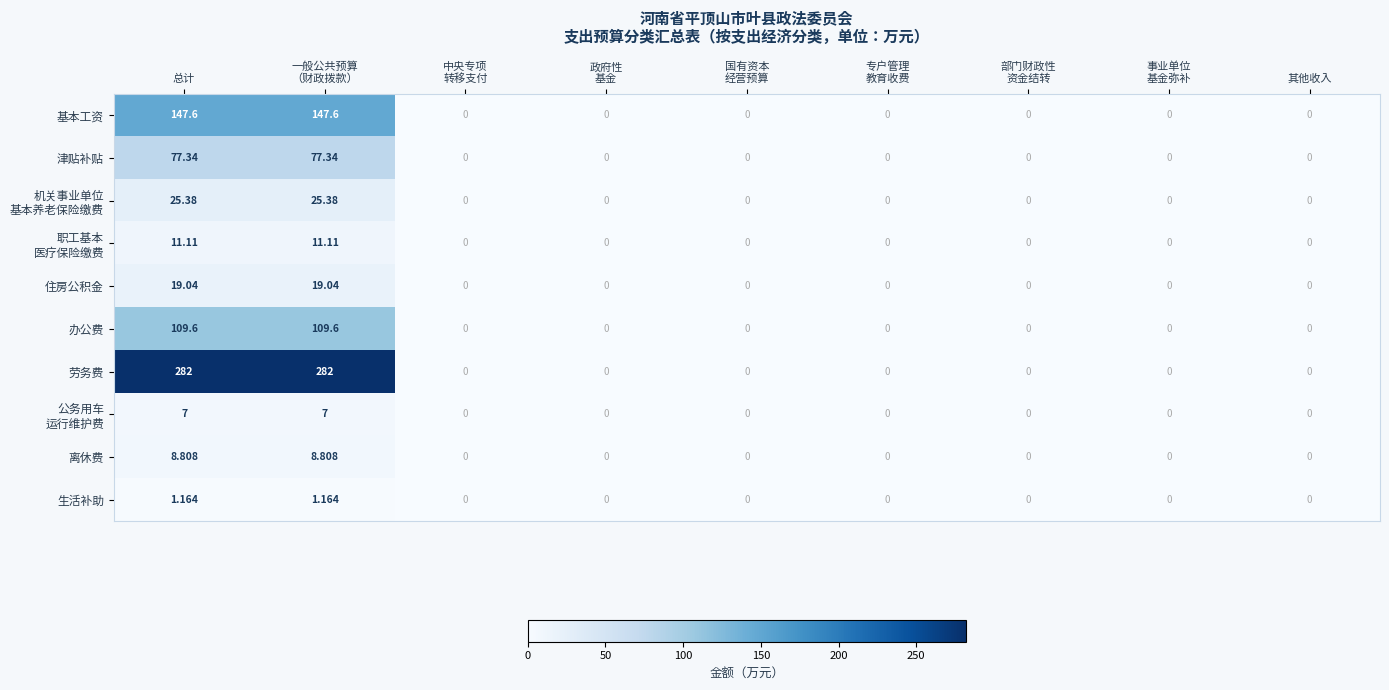

How many positive values does the 劳务费 series have?

2